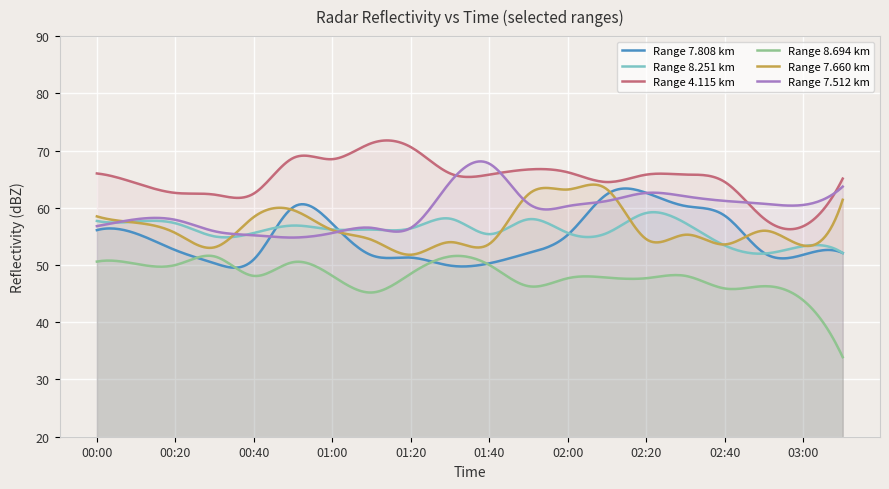

Which series has the largest total across all categories?

Range 4.115 km